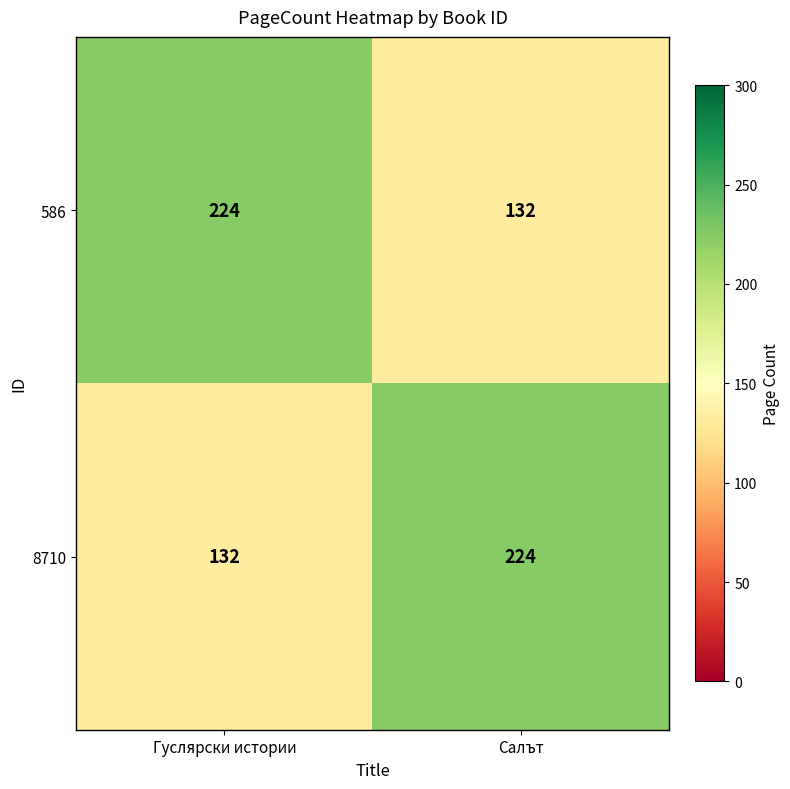

Reading left to right, extract all data points from this chart.

586: Гуслярски истории=224	Салът=132
8710: Гуслярски истории=132	Салът=224